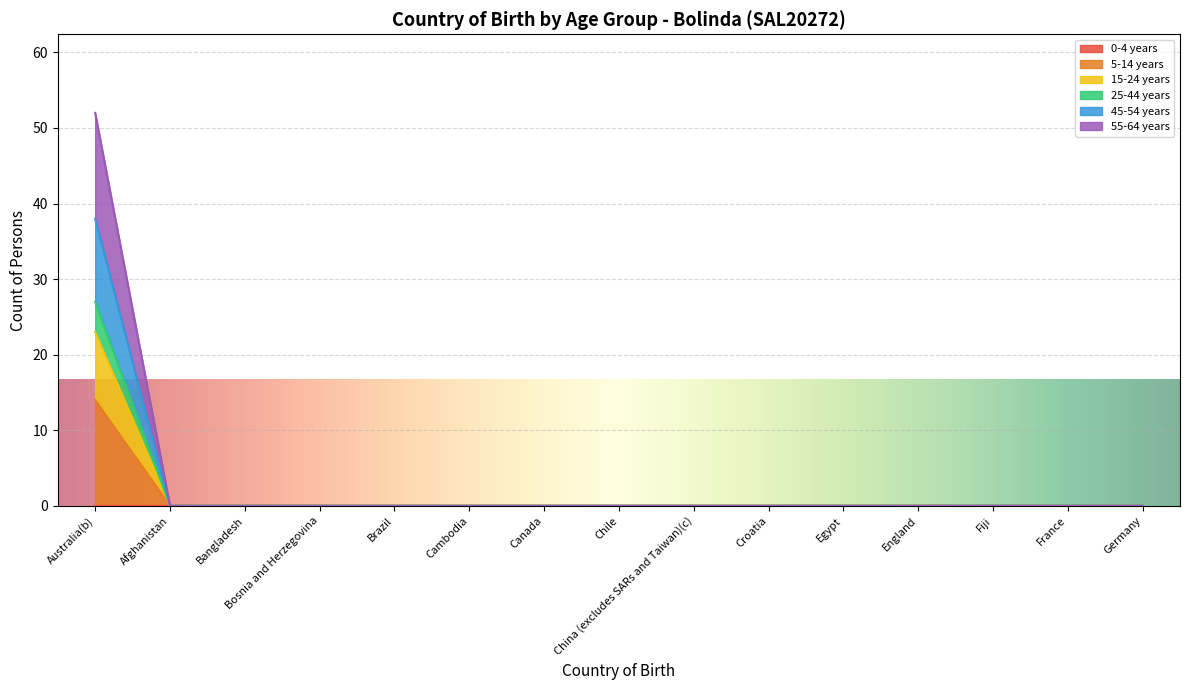

At how many categories does at least one series exceed 28?

1